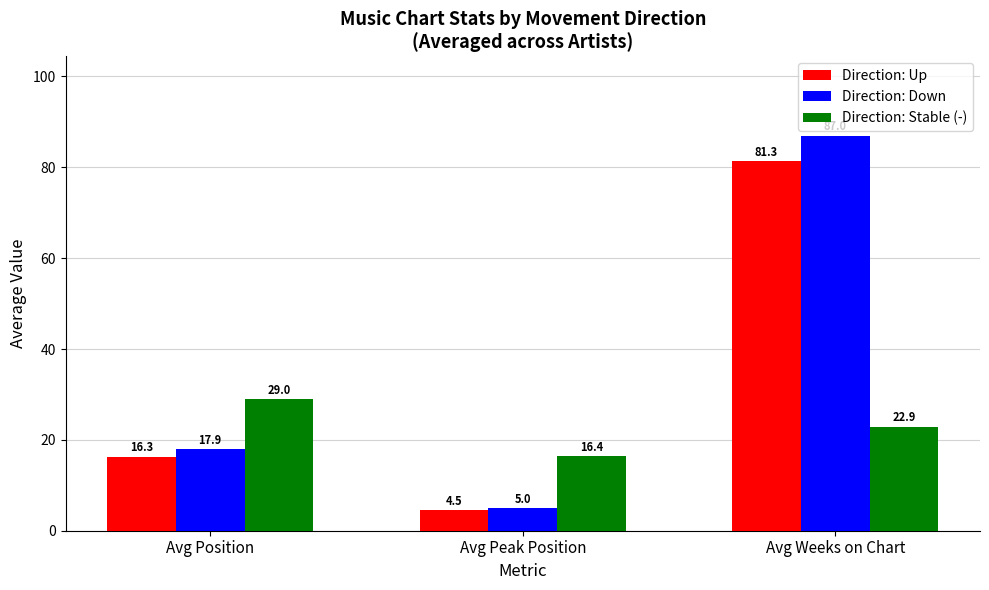

Reading right to left, transcribe all the data shown in this chart.

Direction: Up: 81.3	4.5	16.3
Direction: Down: 87.0	5.0	17.9
Direction: Stable (-): 22.9	16.4	29.0